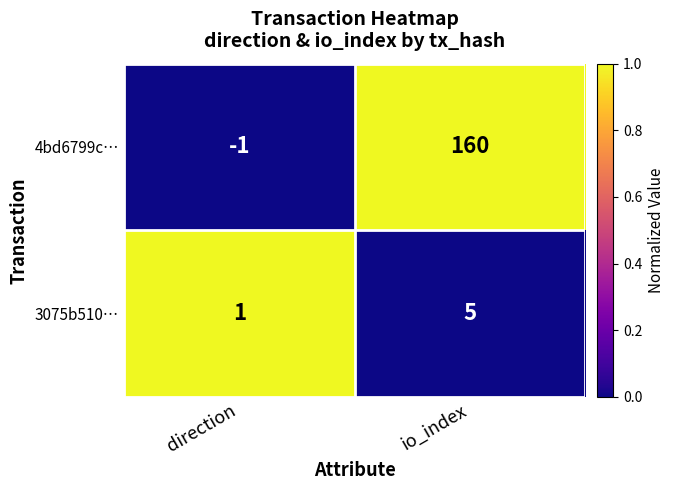

At which label does 3075b510… reach its peak?

io_index